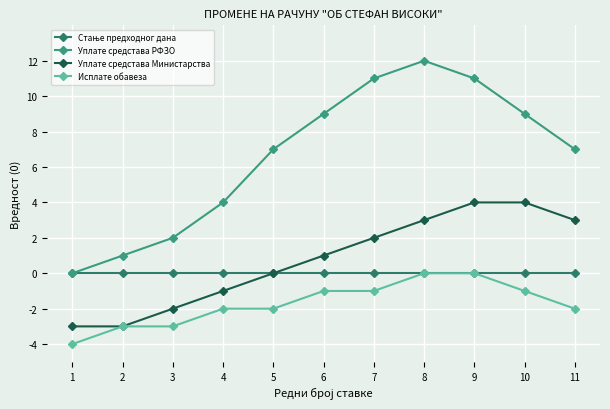

Which label corresponds to the smallest value in the chart?

1